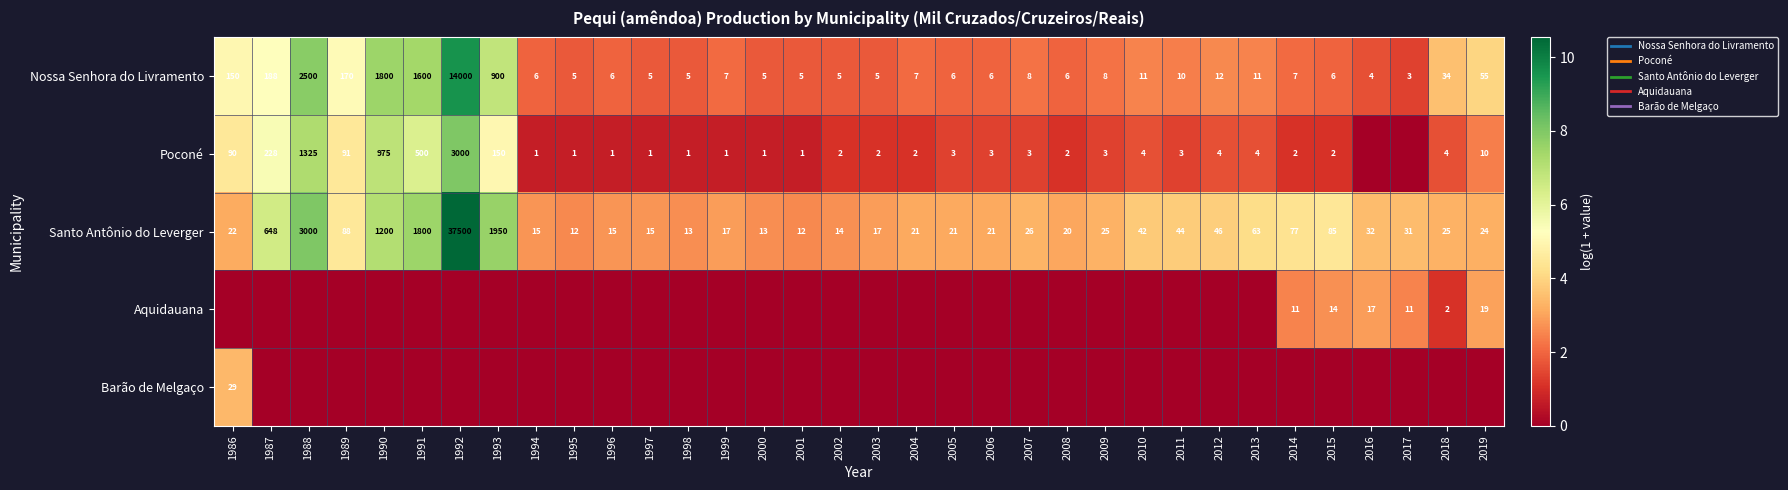

List the labels in order of Aquidauana value, largest first.

2019, 2016, 2015, 2014, 2017, 2018, 1986, 1987, 1988, 1989, 1990, 1991, 1992, 1993, 1994, 1995, 1996, 1997, 1998, 1999, 2000, 2001, 2002, 2003, 2004, 2005, 2006, 2007, 2008, 2009, 2010, 2011, 2012, 2013